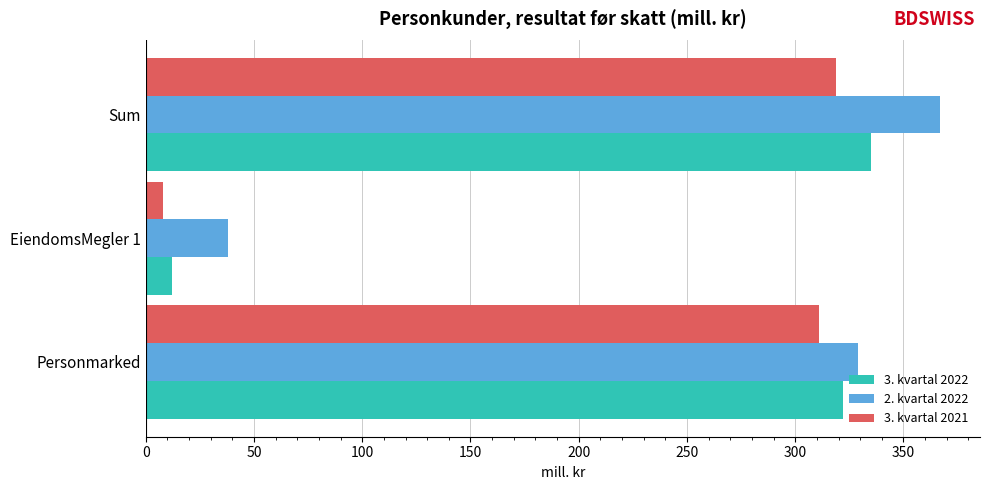

Which series has the widest spread of values?

2. kvartal 2022